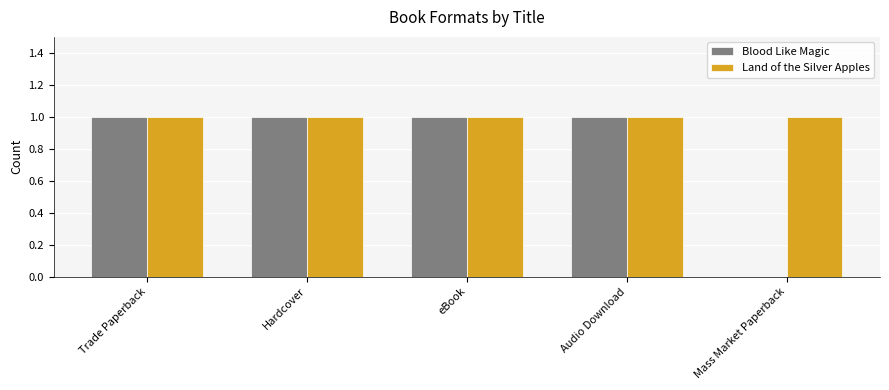

The value of Land of the Silver Apples at Mass Market Paperback is 0. True or false?

False